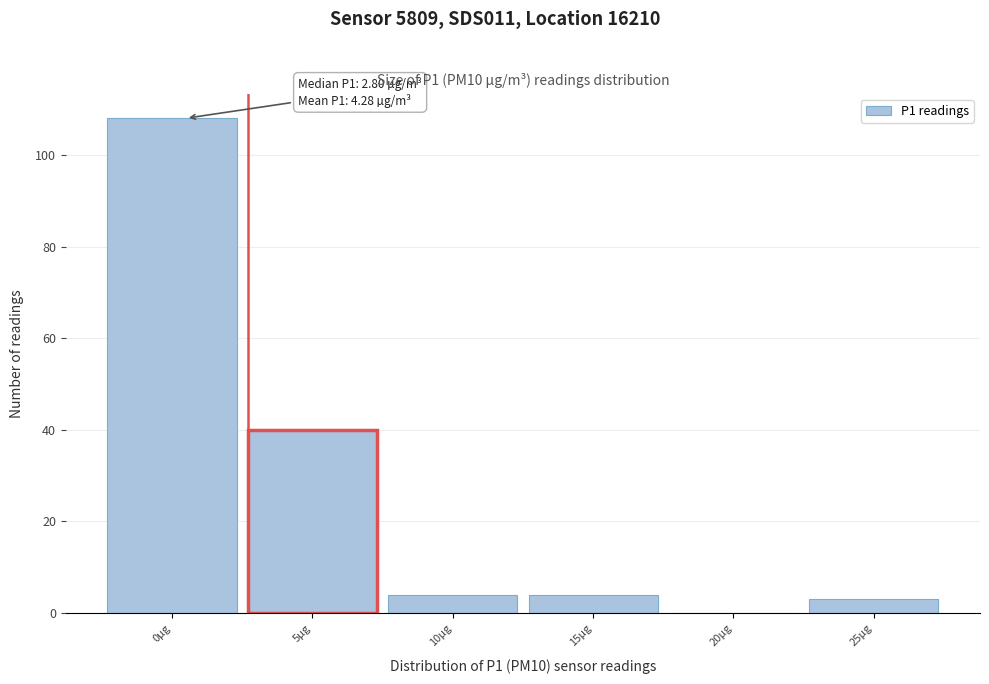

Reading left to right, transcribe all the data shown in this chart.

0μg=108	5μg=40	10μg=4	15μg=4	20μg=0	25μg=3